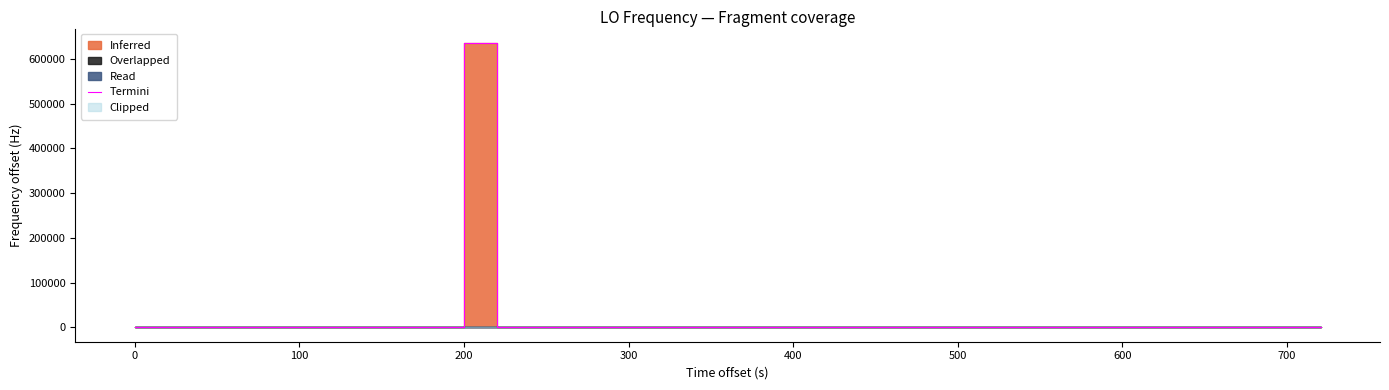

Reading left to right, extract all data points from this chart.

1.0	1.2	0.9	-1.9	1.2	-1.9	0.3	0.4	-1.6	-1.6	-3.2	635702.1	1.0	1.0	2.3	2.7	-0.3	0.4	0.1	0.8	0.5	0.5	-1.2	0.7	-1.9	-1.7	-1.2	-1.1	-3.1	-3.0	-0.4	-1.2	-1.1	-1.1	1.1	0.1	-1.3	-1.8	0.0	0.0